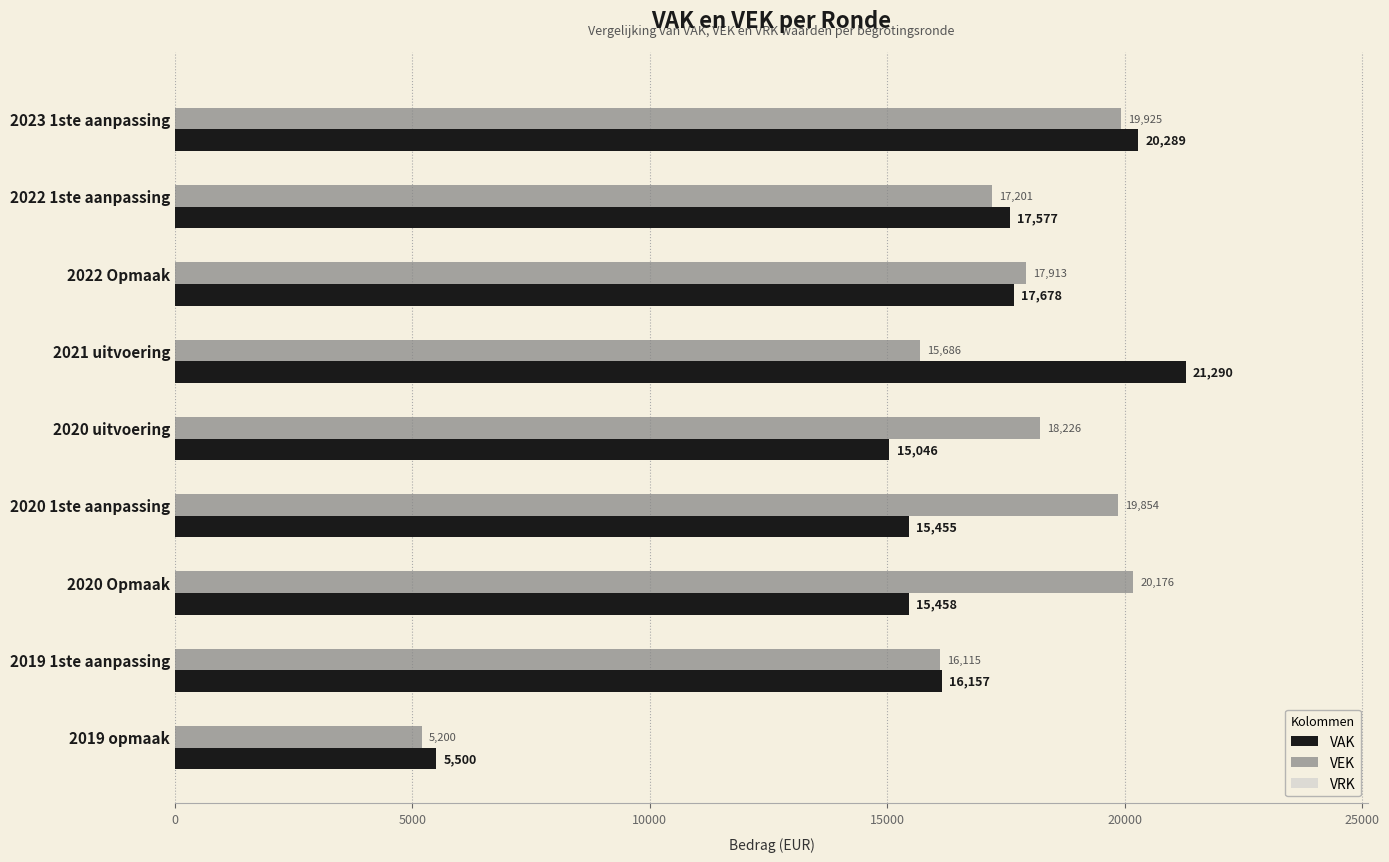

Which series has the largest total across all categories?

VEK